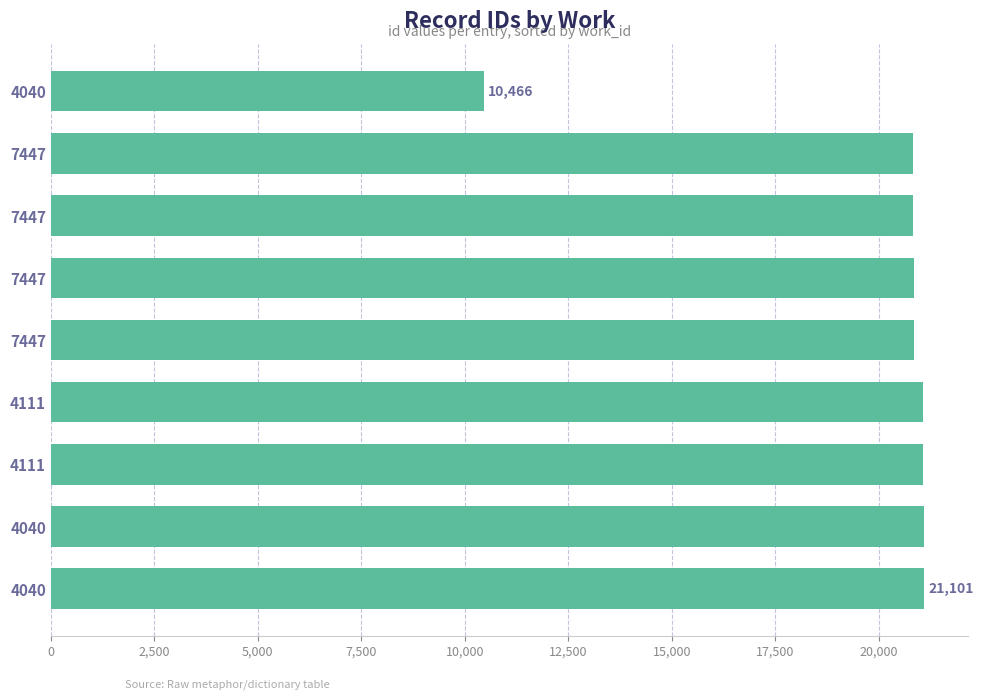

What is the smallest value displayed?

10466